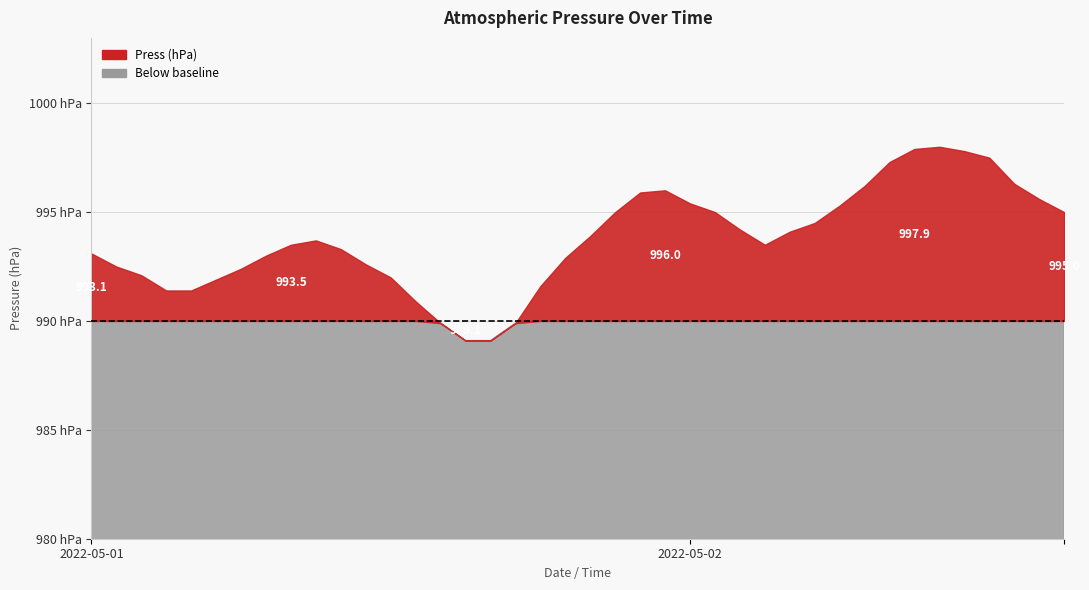

Reading left to right, transcribe all the data shown in this chart.

993.1	992.5	992.1	991.4	991.4	991.9	992.4	993.0	993.5	993.7	993.3	992.6	992.0	990.9	989.9	989.1	989.1	989.9	991.6	992.9	993.9	995.0	995.9	996.0	995.4	995.0	994.2	993.5	994.1	994.5	995.3	996.2	997.3	997.9	998.0	997.8	997.5	996.3	995.6	995.0